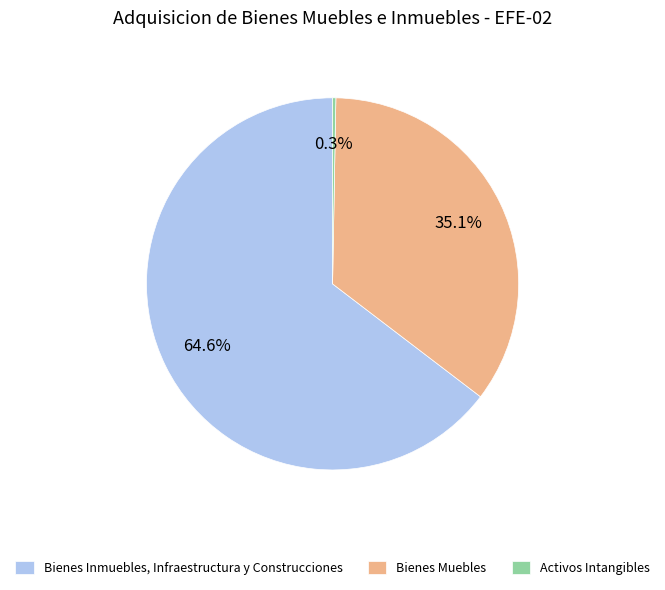

To the nearest percent, what percentage of the pie is Bienes Muebles?

35%